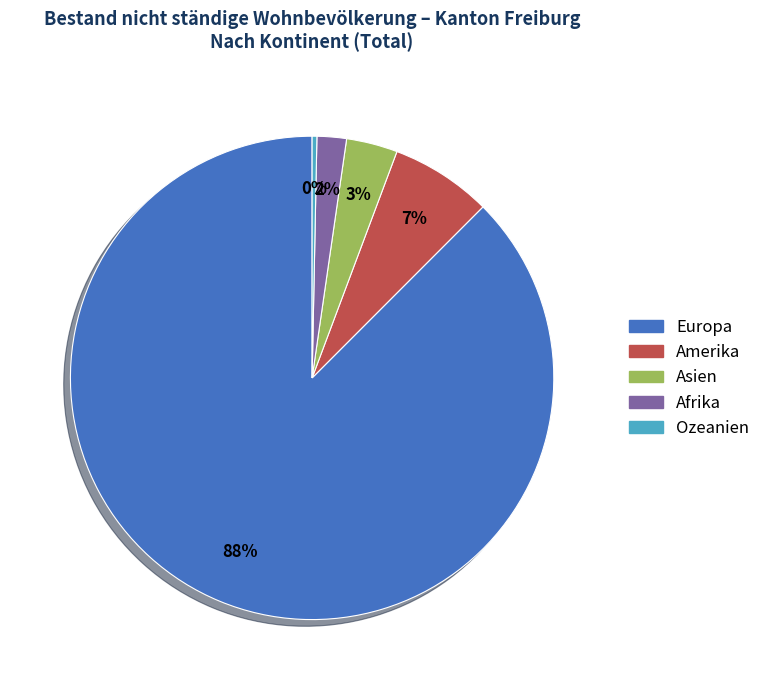

Do Afrika and Asien together represent more than half of the pie?

No